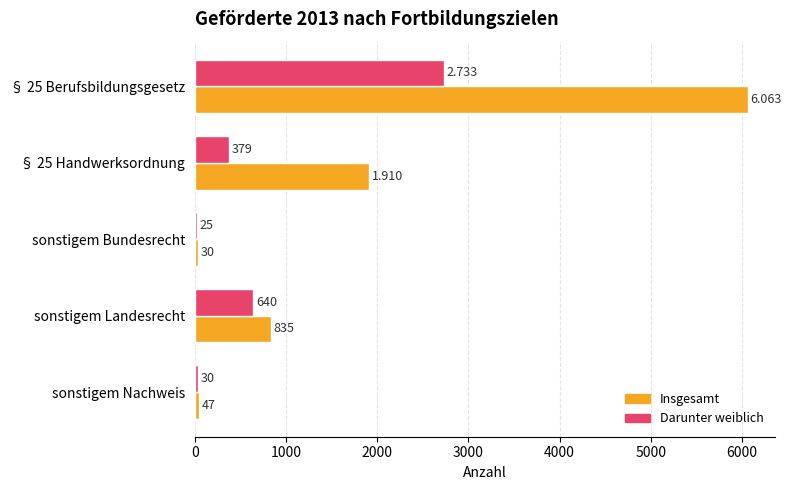

Is the value of Darunter weiblich at sonstigem Bundesrecht greater than the value of Insgesamt at sonstigem Nachweis?

No